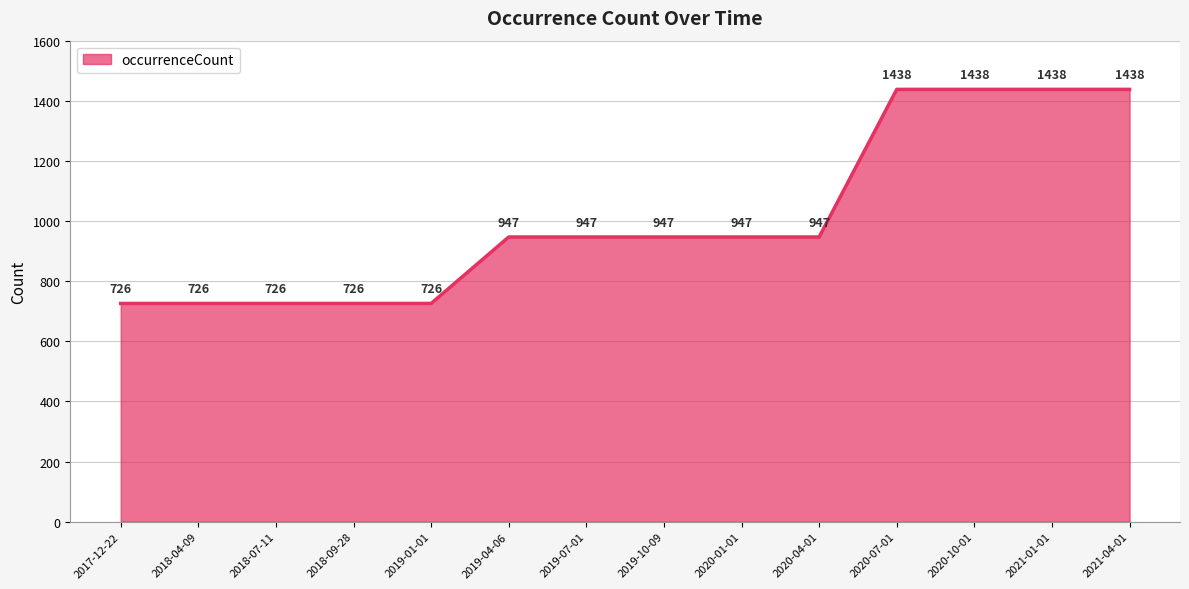

How many lines are shown in the chart?

1